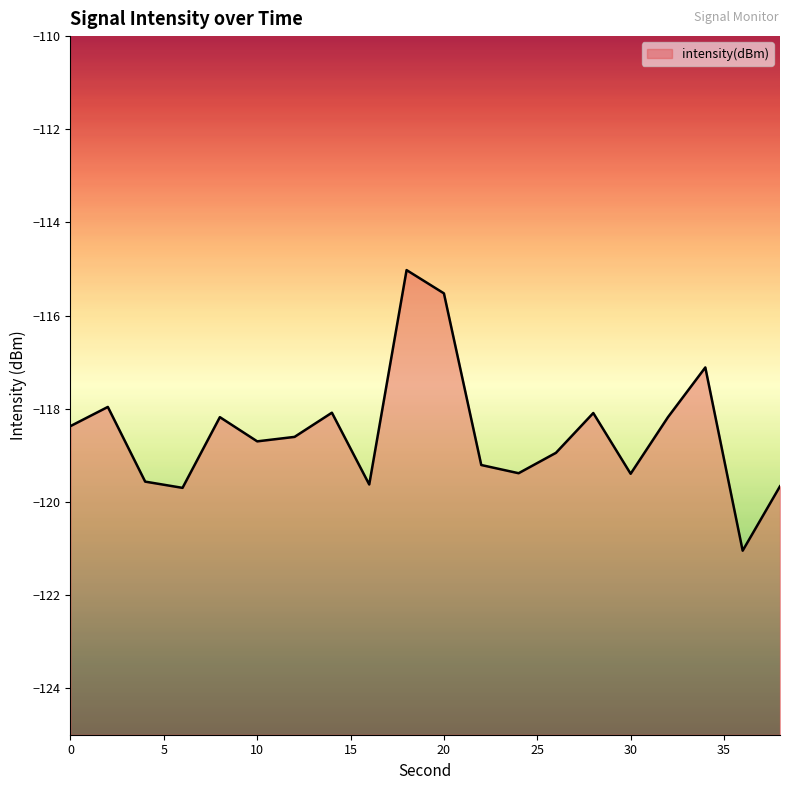

Rank the categories by value from lowest to highest.

36, 6, 38, 16, 4, 30, 24, 22, 26, 10, 12, 0, 8, 32, 28, 14, 2, 34, 20, 18